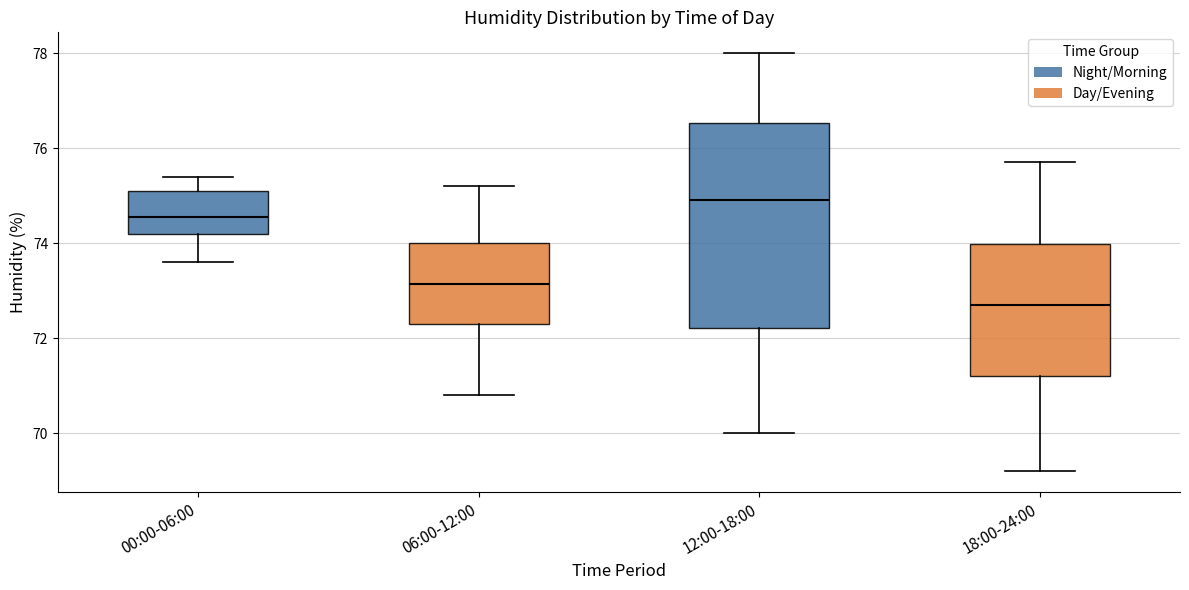

Reading left to right, transcribe this box plot: for each box, give where its median line is, the range the box spans, and where its two whiskers end, as read against the y-axis. The values are not printed on the chart, so give them approximately, as read against the axis.

00:00-06:00: median 74.6, box 74.2 to 75.2, whiskers 73.6 to 75.4
06:00-12:00: median 73.2, box 72.4 to 74.0, whiskers 70.8 to 75.2
12:00-18:00: median 75.0, box 72.2 to 76.6, whiskers 70.0 to 78.0
18:00-24:00: median 72.8, box 71.2 to 74.0, whiskers 69.2 to 75.8